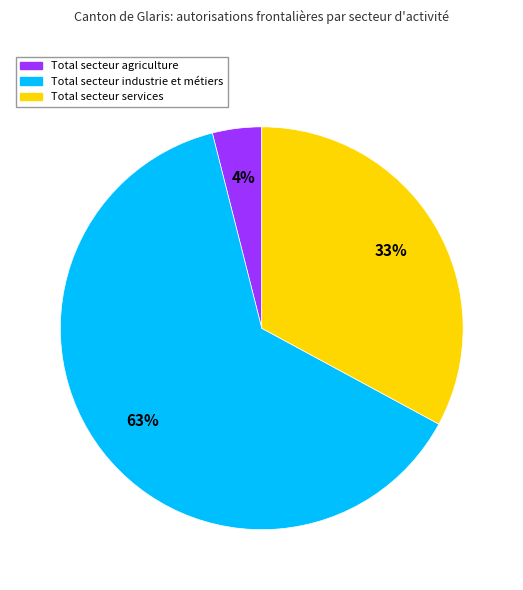

Approximately how many times larger is the value at Total secteur services compared to Total secteur industrie et métiers?

0.5